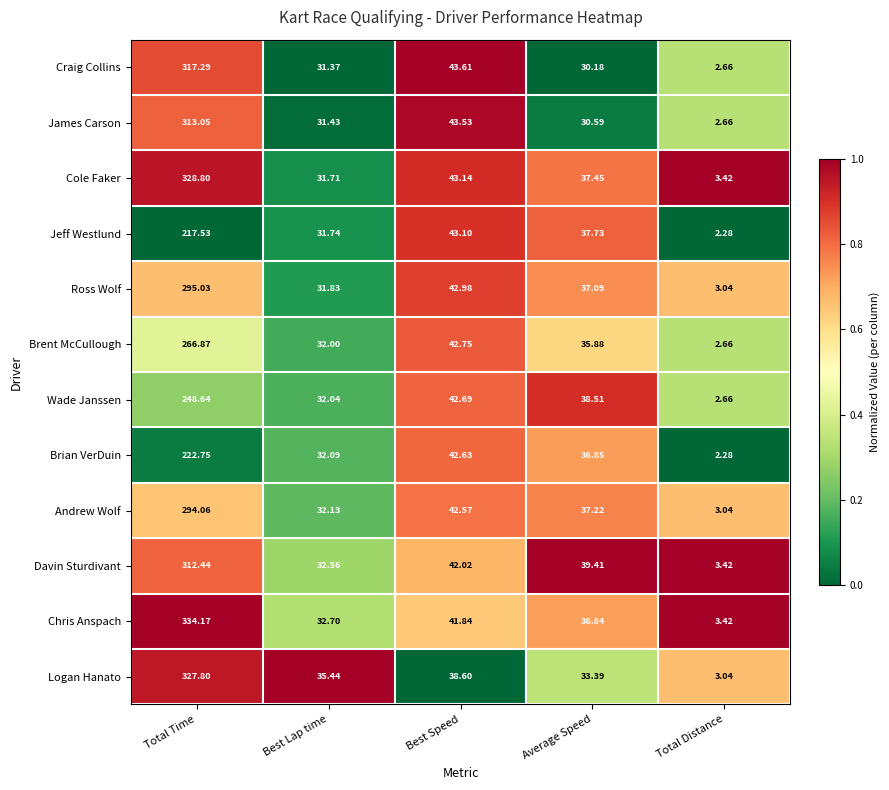

Which category has the lowest value across all series?

Total Distance